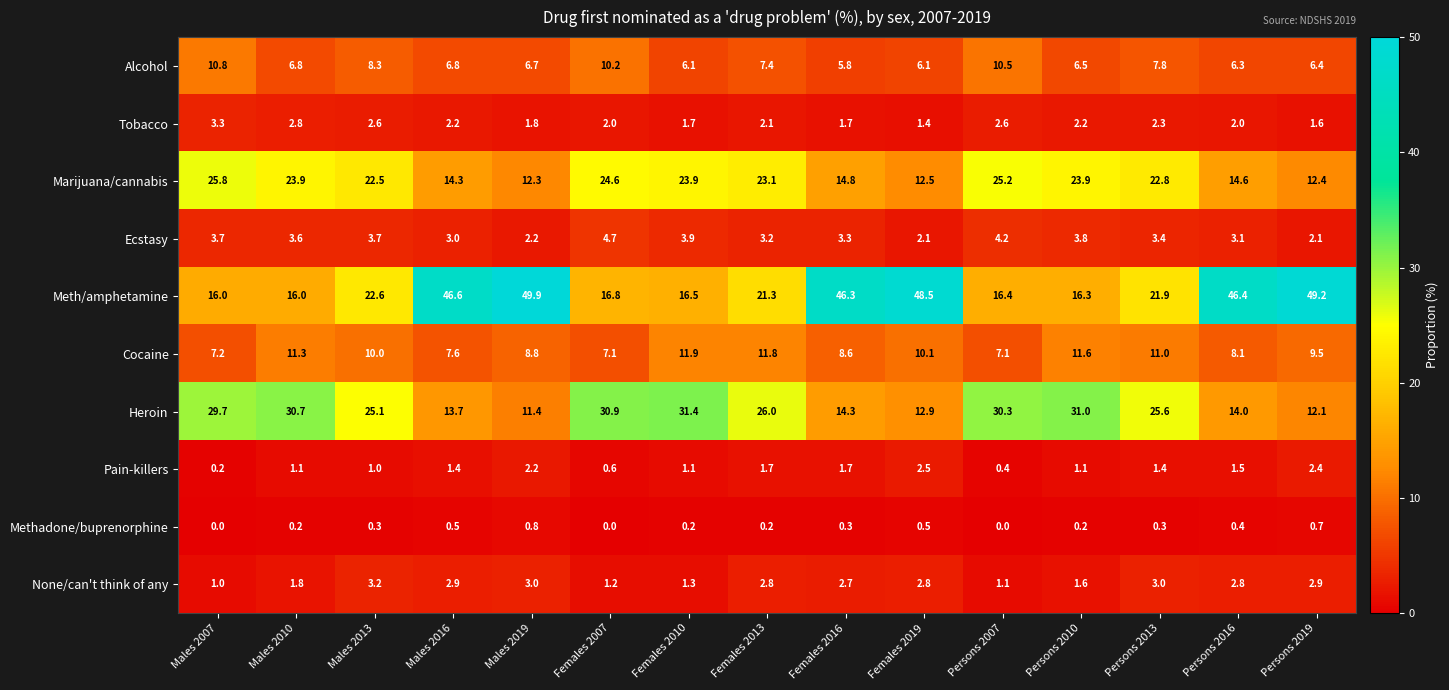

At which category is the sum across all series the highest?

Females 2013